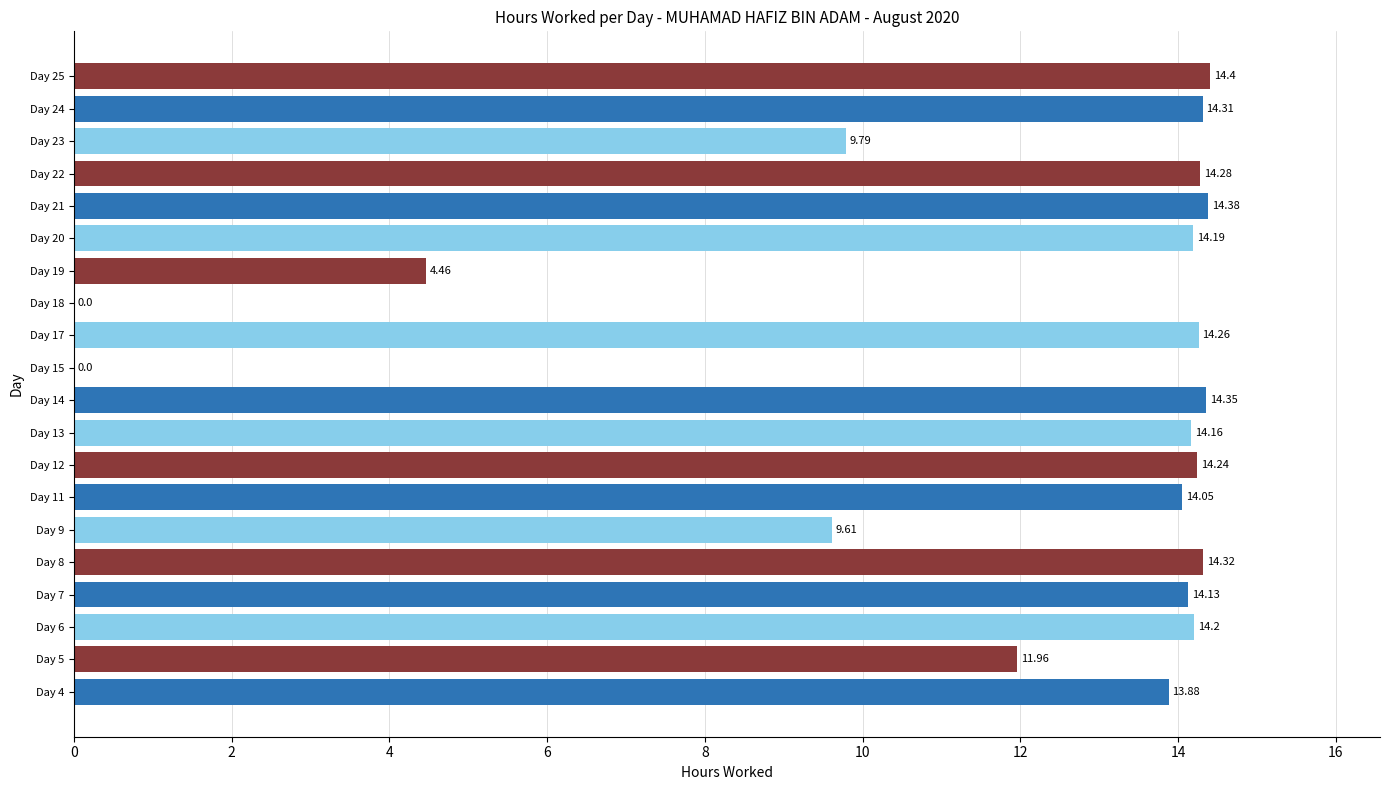

Approximately how many times larger is the value at Day 23 compared to Day 14?

0.7